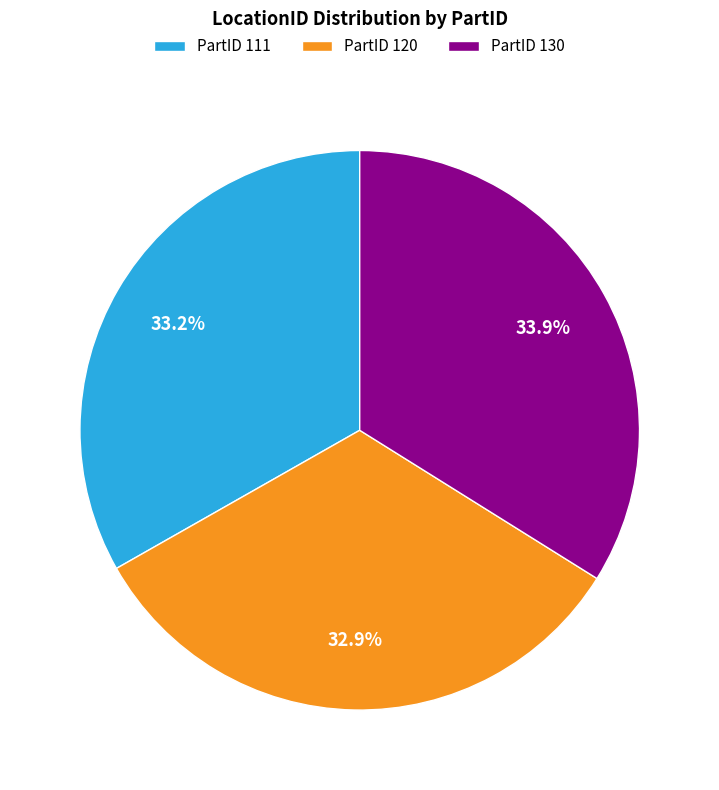

What percentage is NOT represented by PartID 120?

67.1%